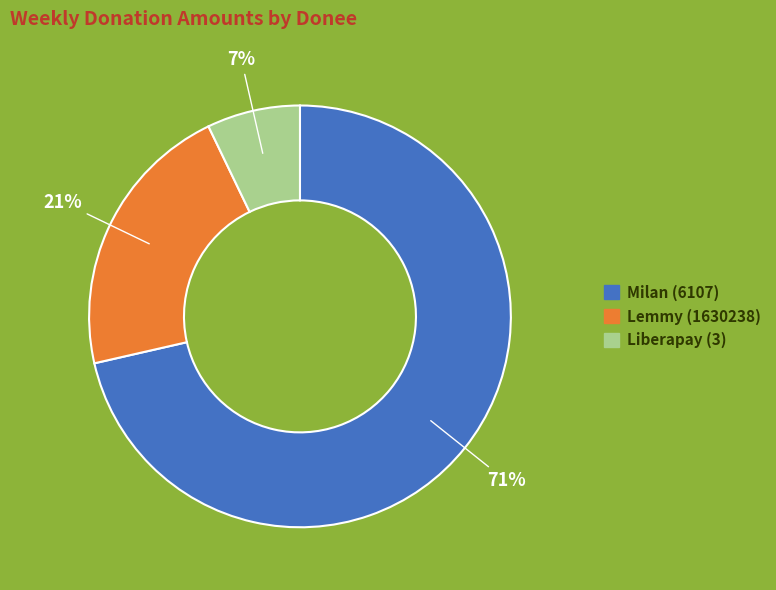

To the nearest percent, what is the average slice percentage?

33%